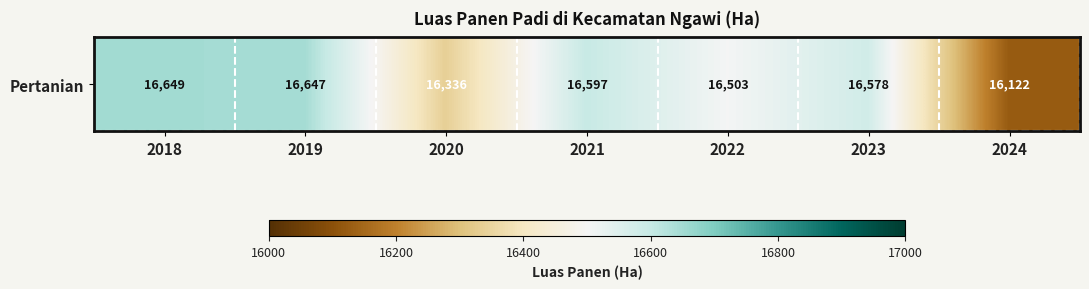

Reading left to right, list all the values displayed in this chart.

16649	16647	16336	16597	16503	16578	16122